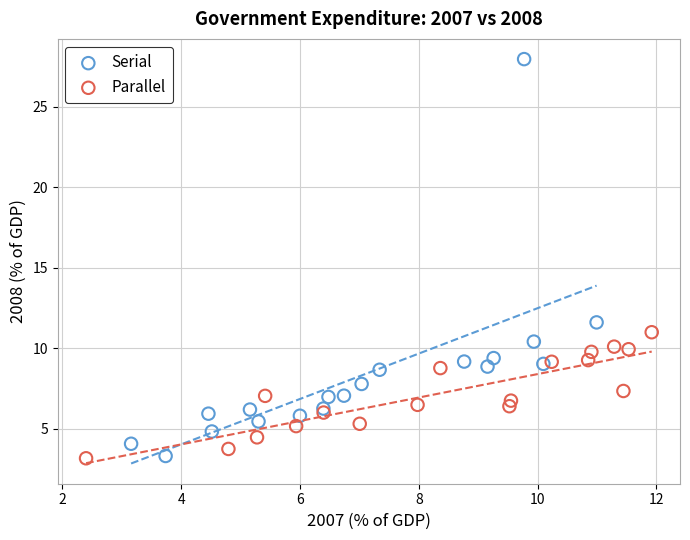

Which series has the largest Y range (max minus min)?

Serial